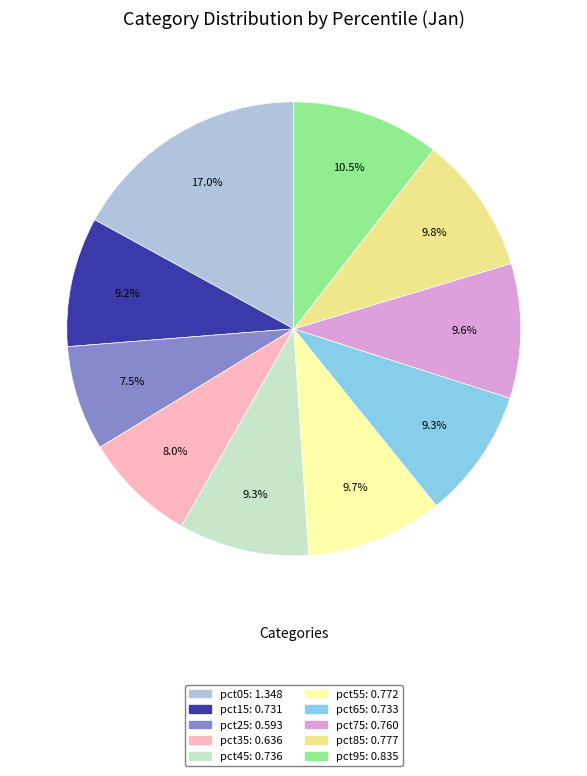

Does pct45 represent more than half of the total?

No